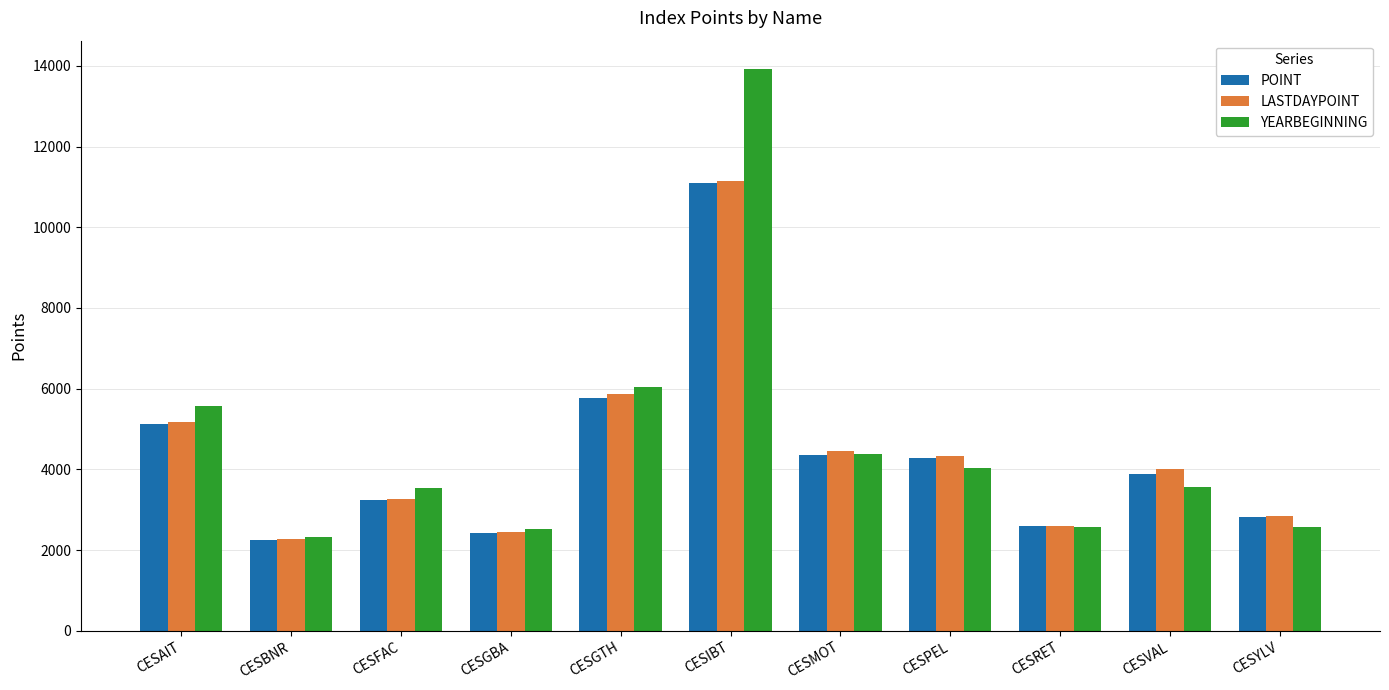

Is it true that YEARBEGINNING equals 4379.4 at CESGBA?

False